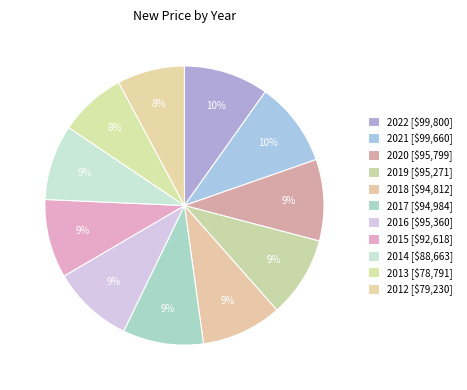

Approximately how many times larger is the value at 2015 compared to 2016?

1.0